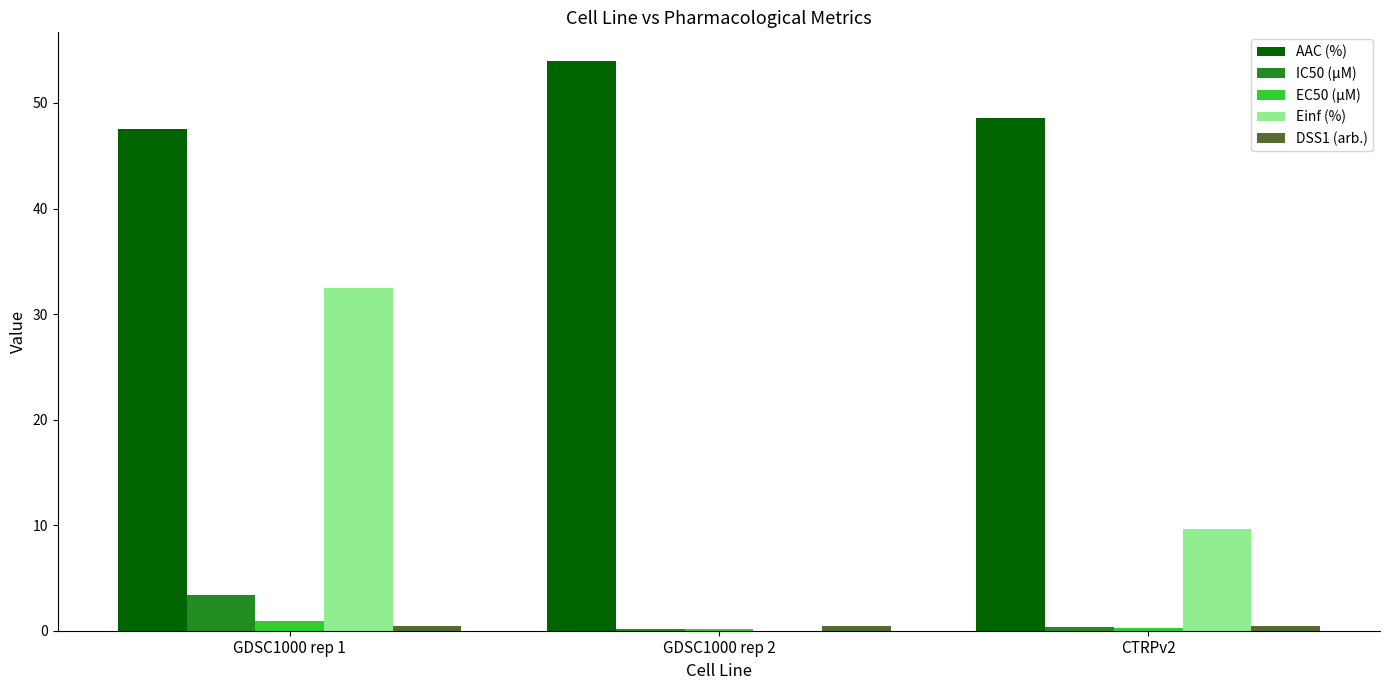

How many series are shown in this chart?

5